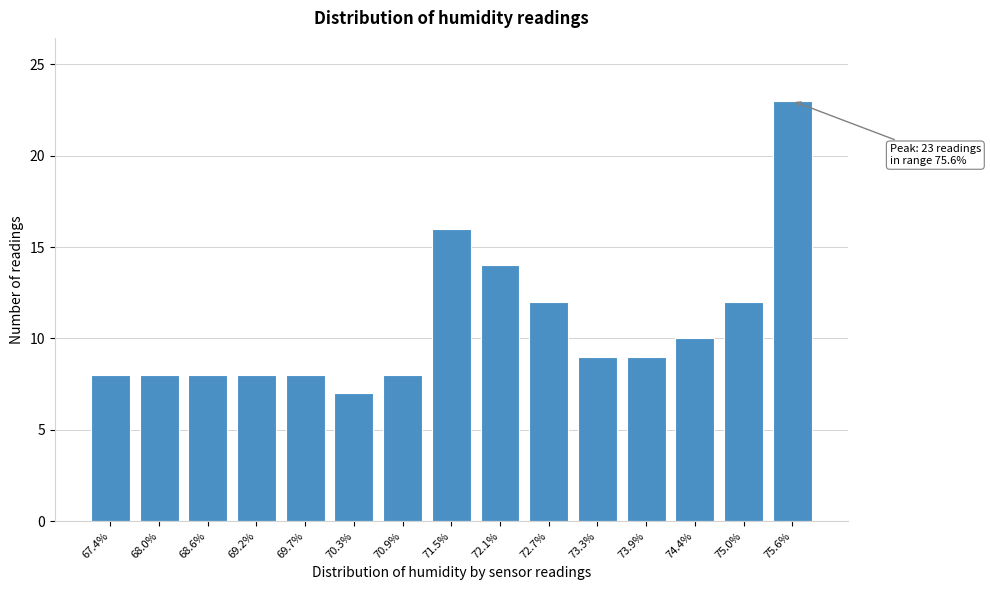

Reading left to right, what are all the values shown in this chart?

8	8	8	8	8	7	8	16	14	12	9	9	10	12	23